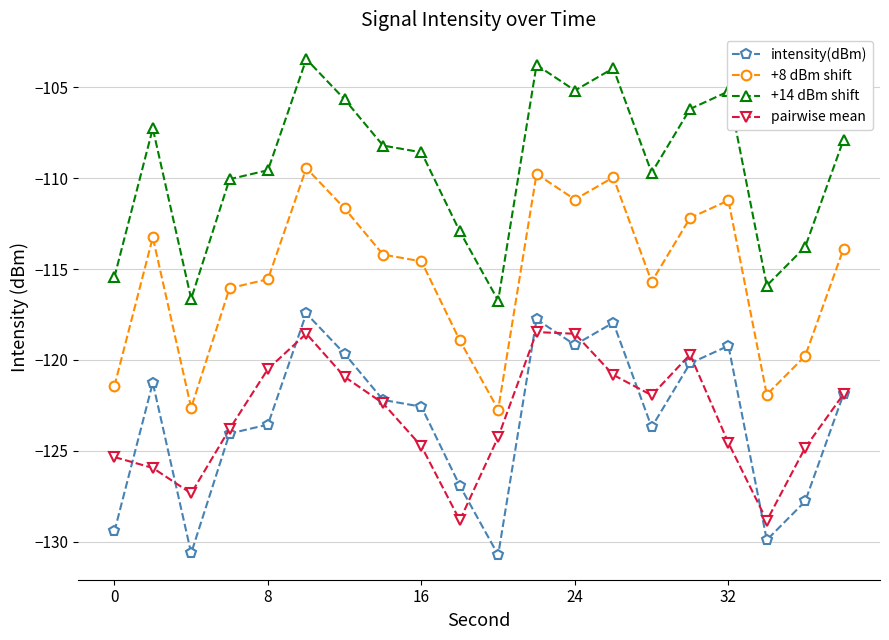

What is the difference between the second highest and minimum values in the +8 dBm shift series?

13.0